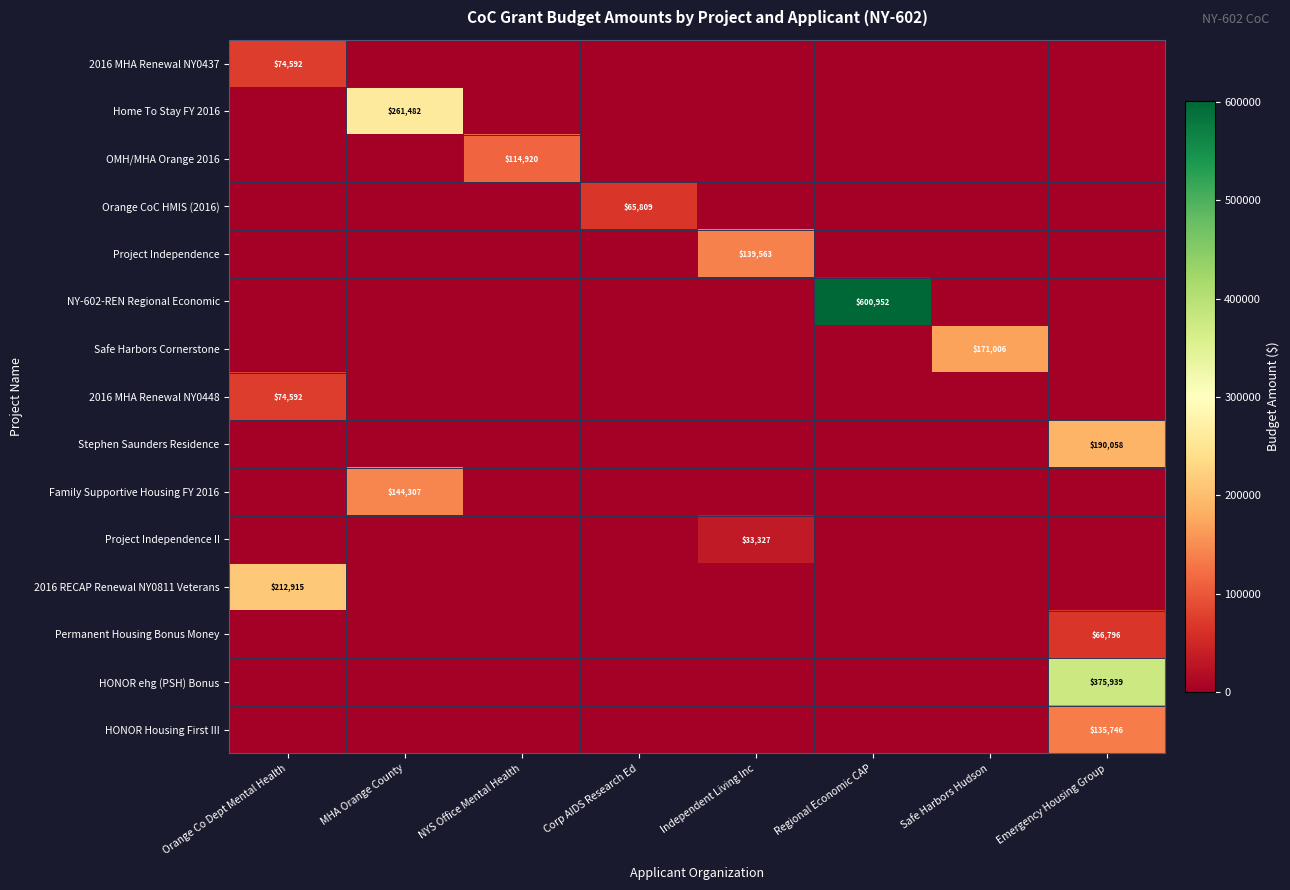

The value of HONOR ehg (PSH) Bonus at Emergency Housing Group is 261965. True or false?

False